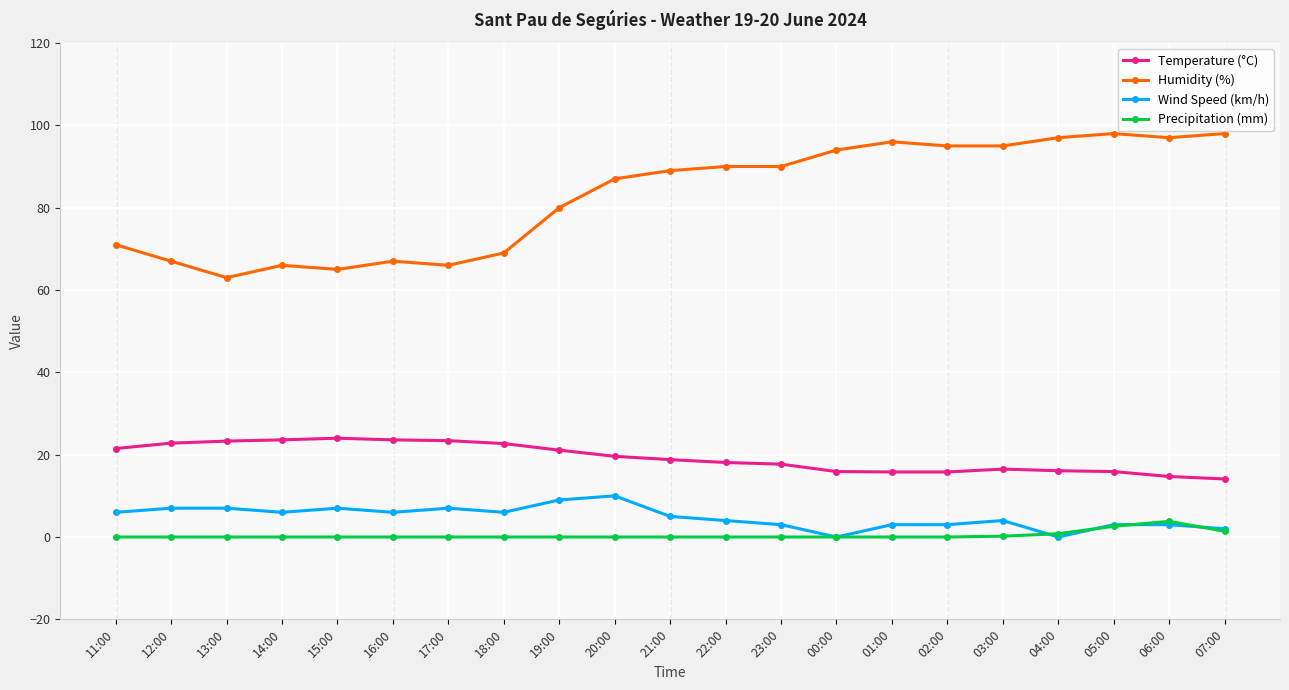

At how many categories does at least one series exceed 43?

21